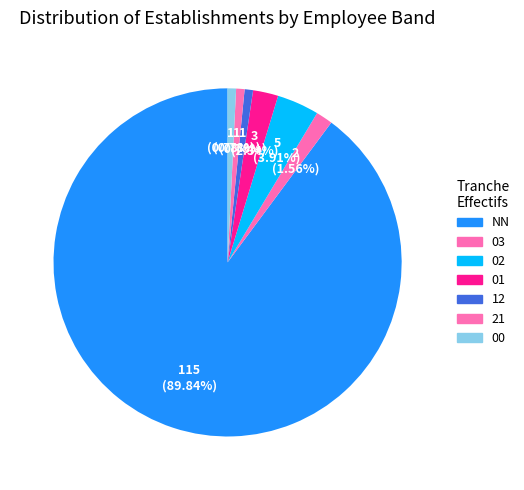

Count the number of slices in the pie.

7